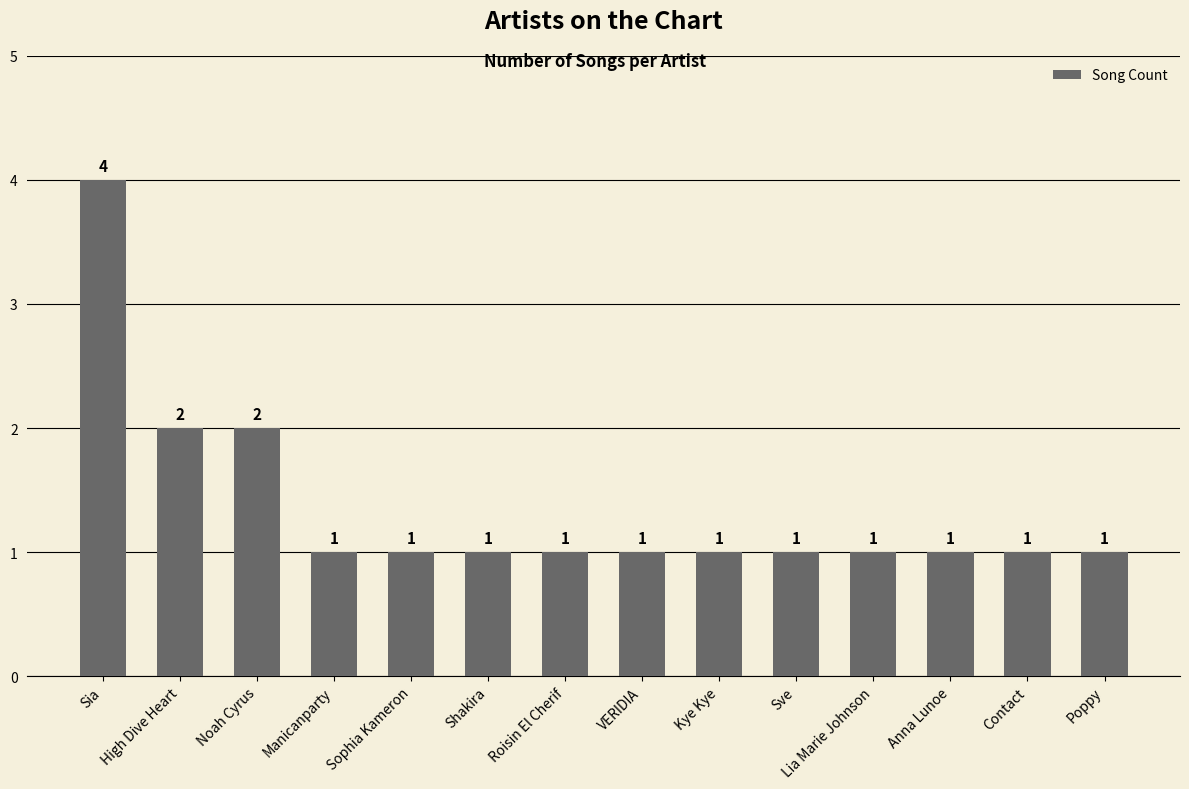

What position from the right is Roisin El Cherif?

8